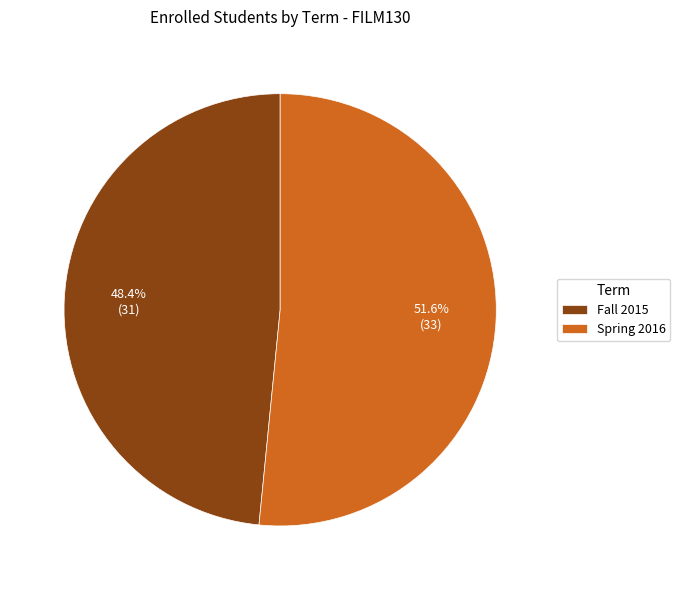

Is it true that Spring 2016 is 52% of the pie?

True